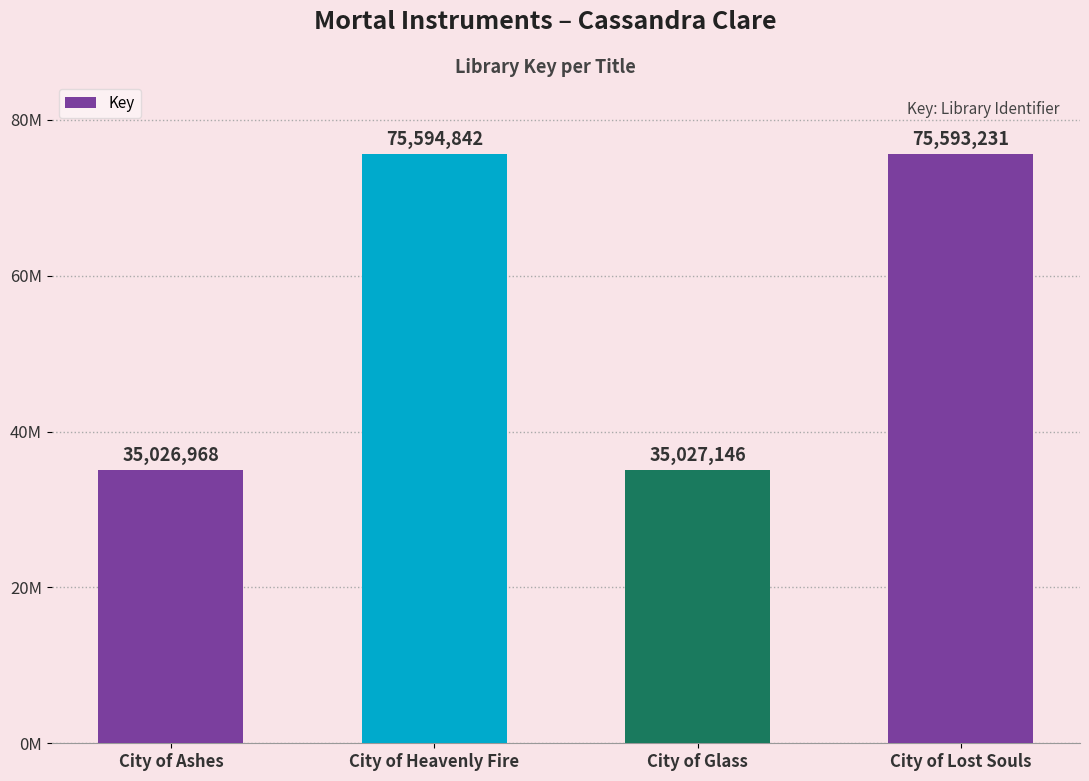

The value at City of Lost Souls is 75593231. True or false?

True